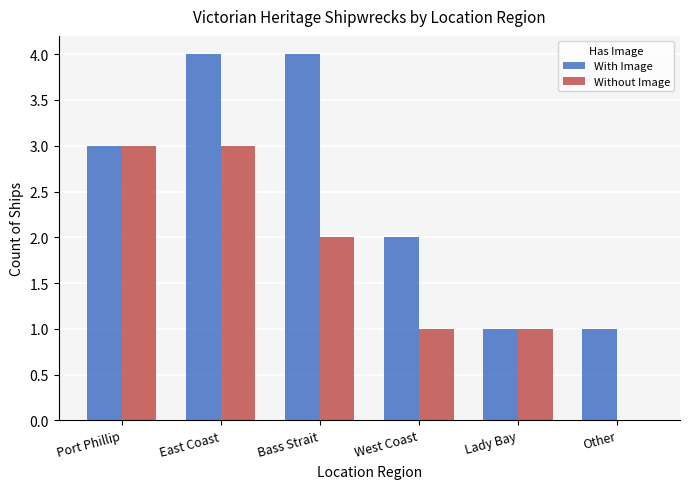

The value of With Image at East Coast is 6. True or false?

False